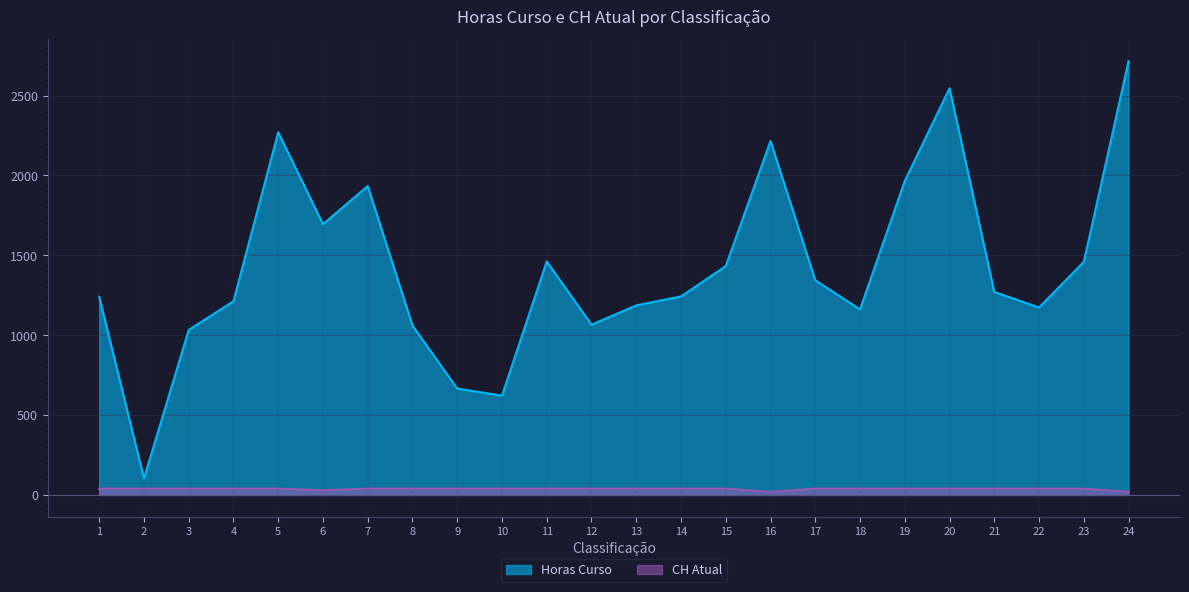

What is the difference between the Horas Curso values at 4 and 23?

246